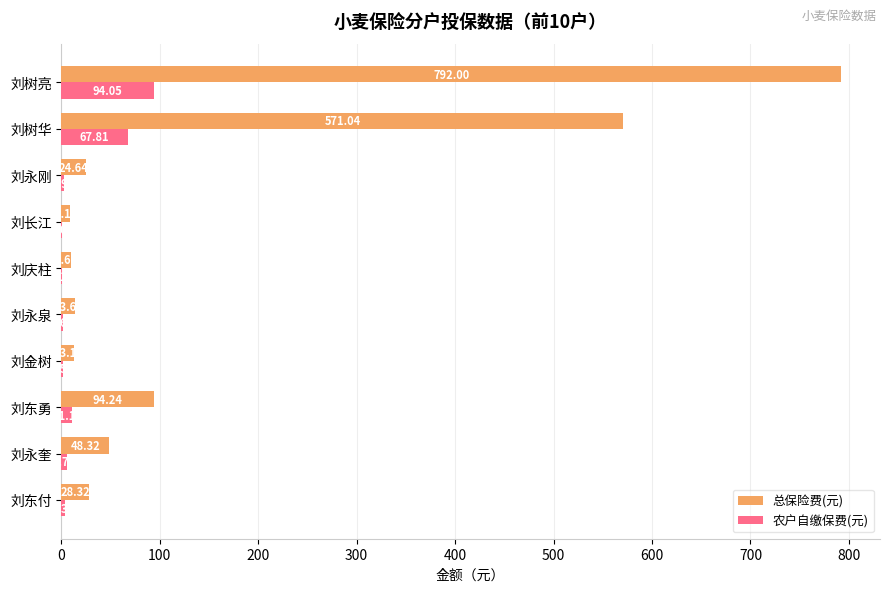

What is the sum of all 总保险费(元) values?

1604.0